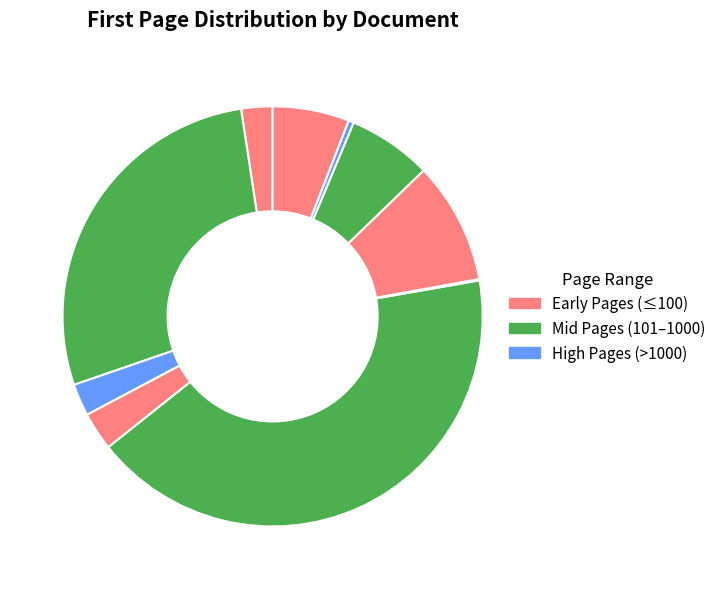

To the nearest percent, what is the average slice percentage?

10%